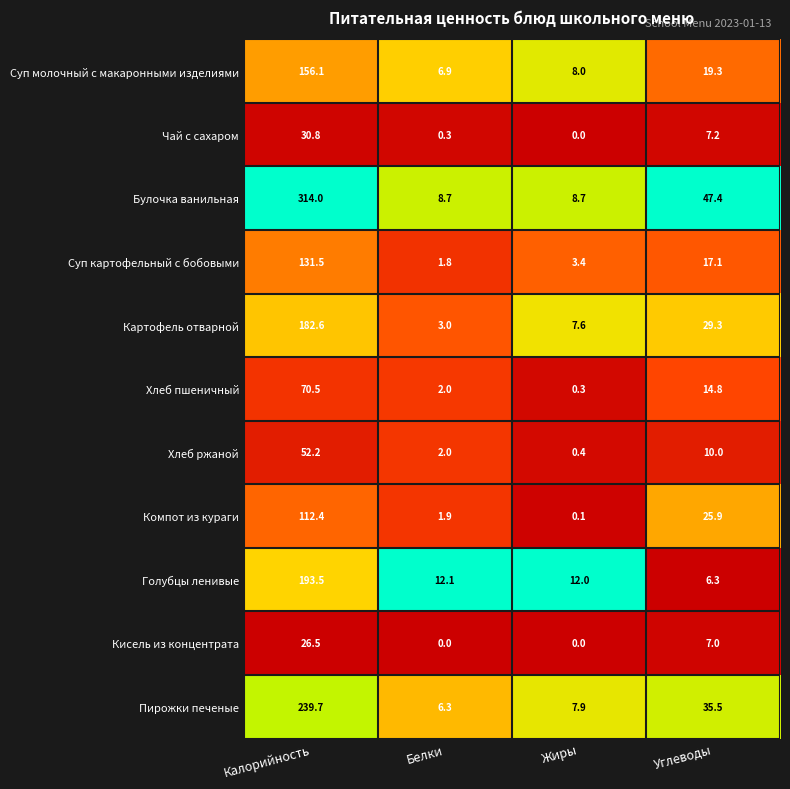

What is the total value across all series at Калорийность?

1509.8